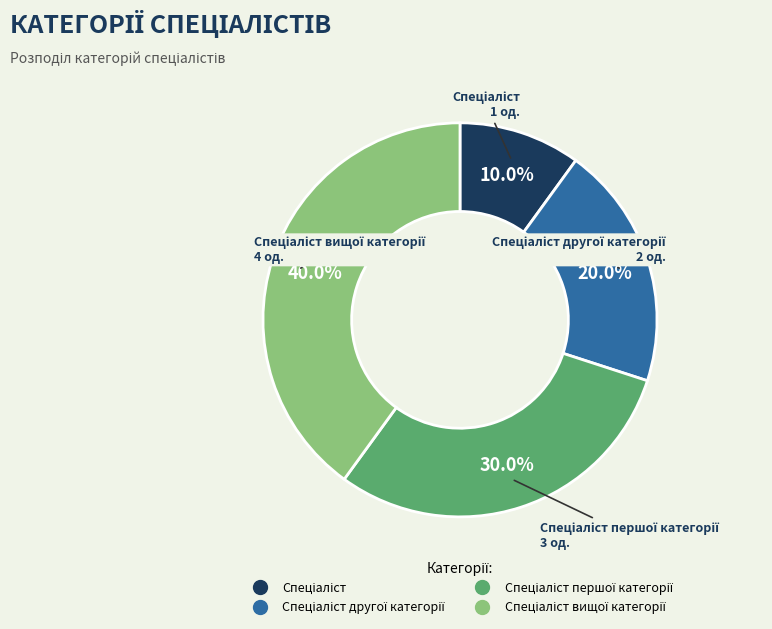

How many slices are in this pie chart?

4